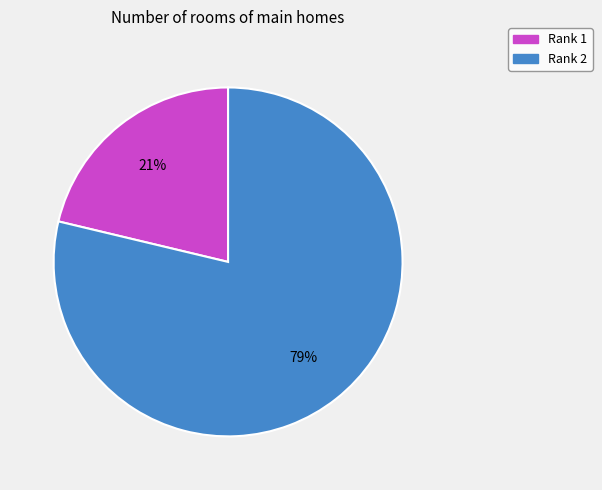

To the nearest percent, what percentage of the pie is Rank 2?

79%